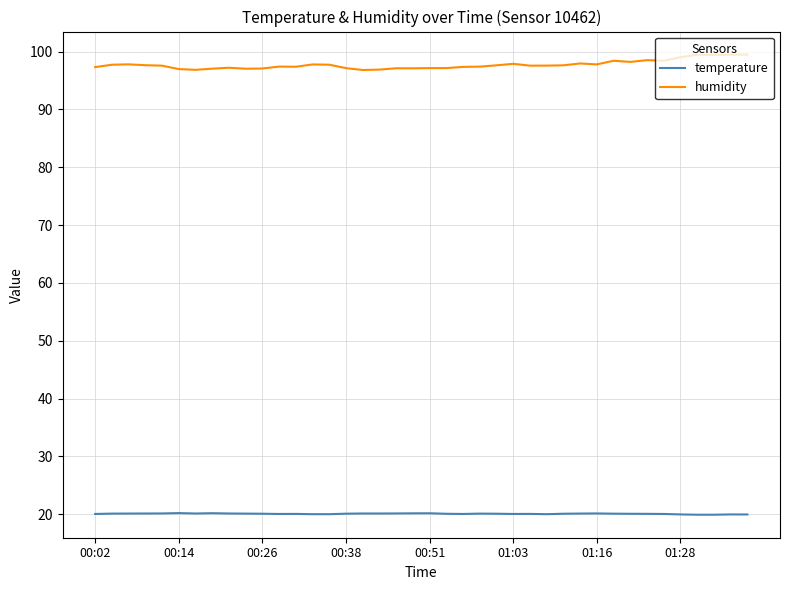

What is the minimum value for humidity?

96.8